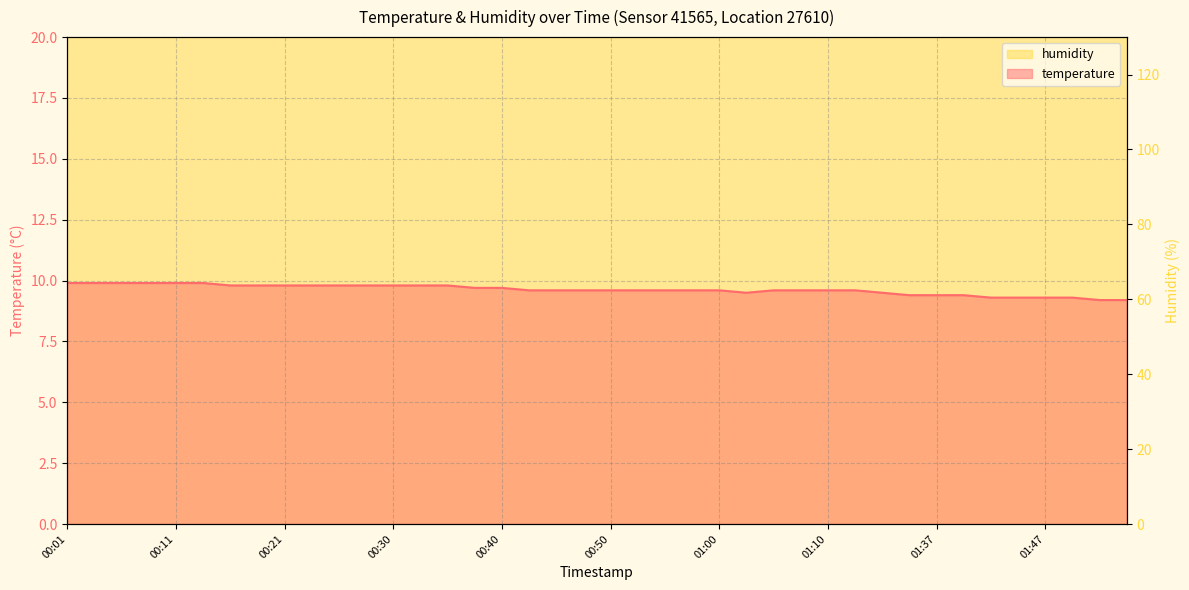

The chart shows a value of 6.0 at 01:03. True or false?

False